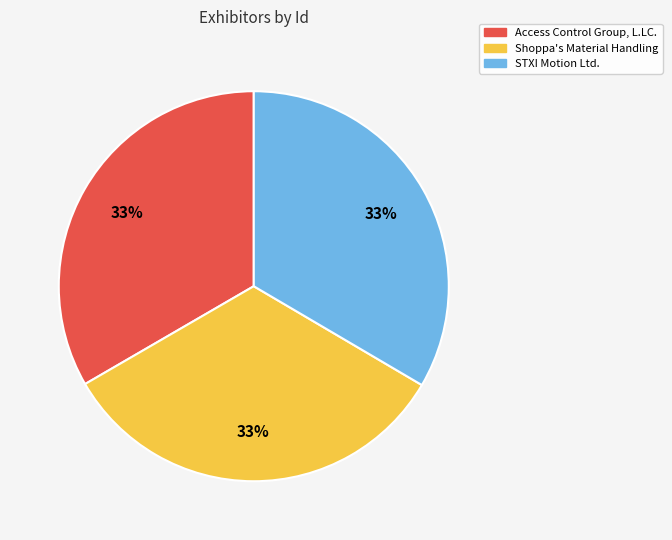

Combined, do STXI Motion Ltd. and Shoppa's Material Handling account for over 50%?

Yes